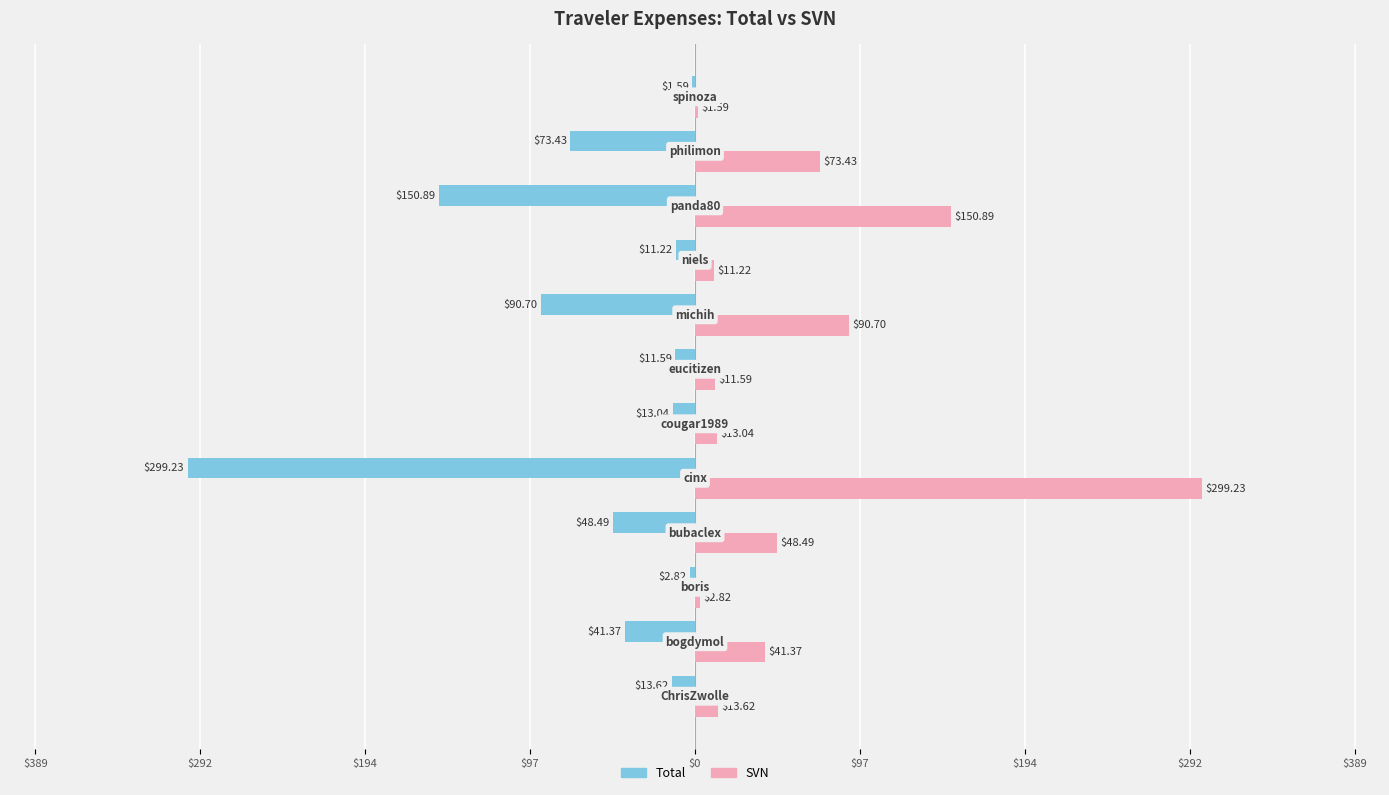

List the series in order of their overall mean, lowest first.

Total, SVN